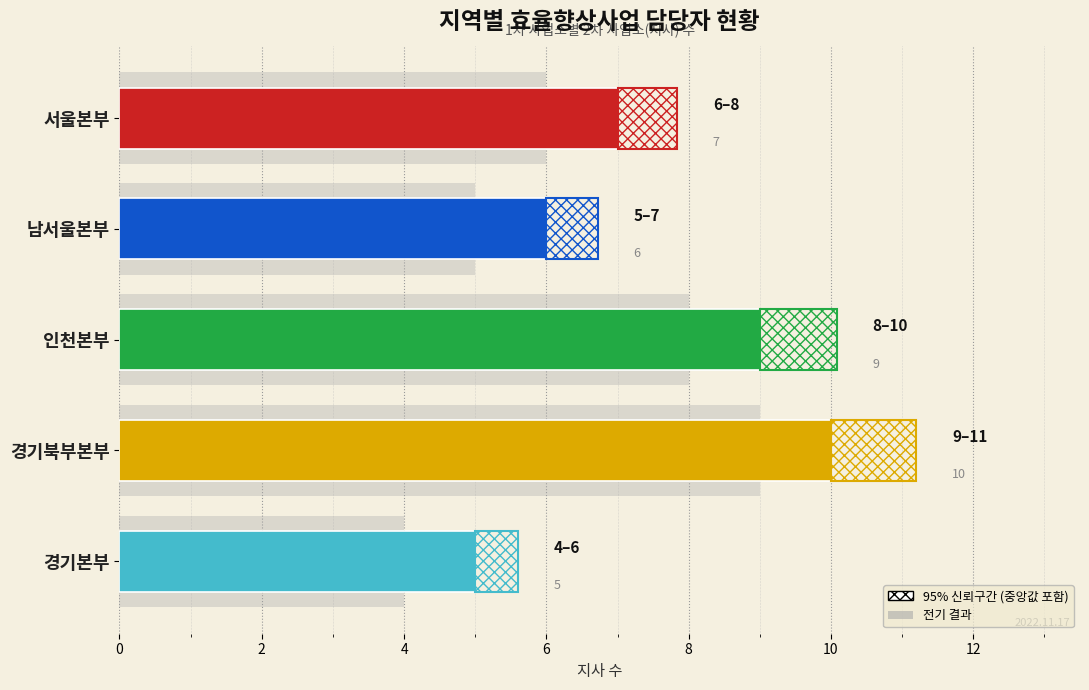

What is the value of the 전기 결과 bar at the 1st from the left?

6